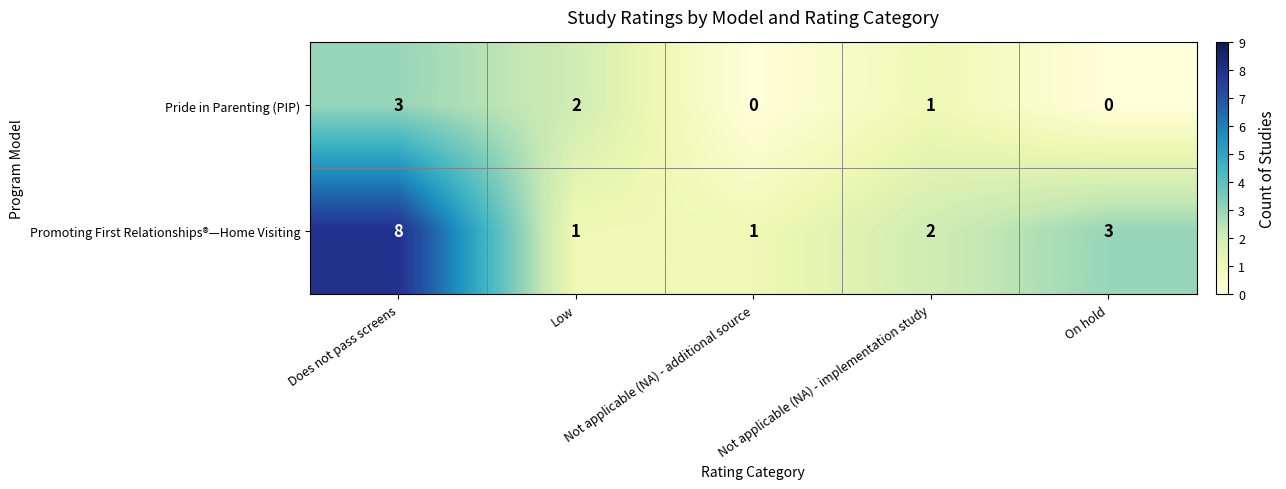

Which series has the largest total across all categories?

Promoting First Relationships®—Home Visiting